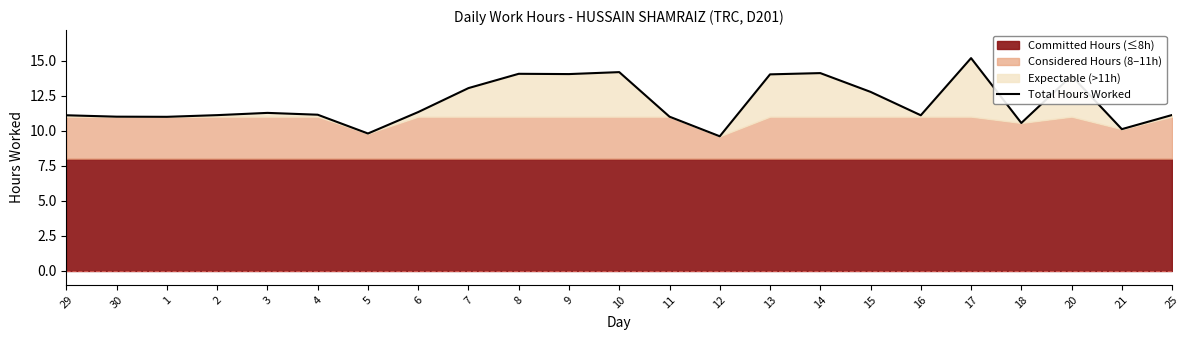

How many lines are shown in the chart?

1